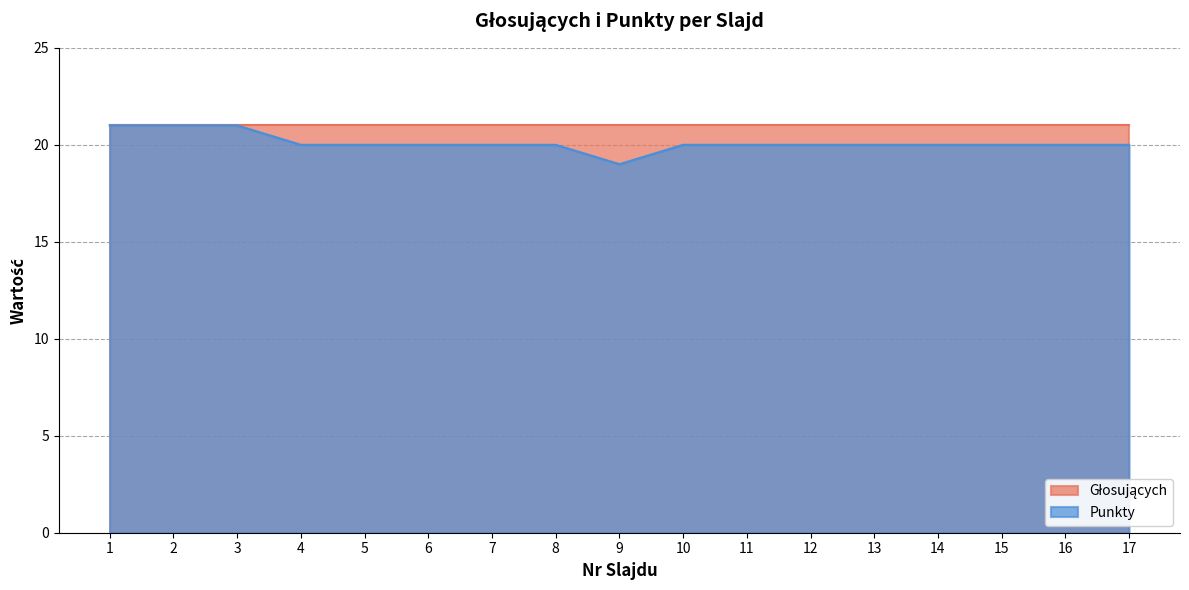

What is the value of the 10th point from the left?

20